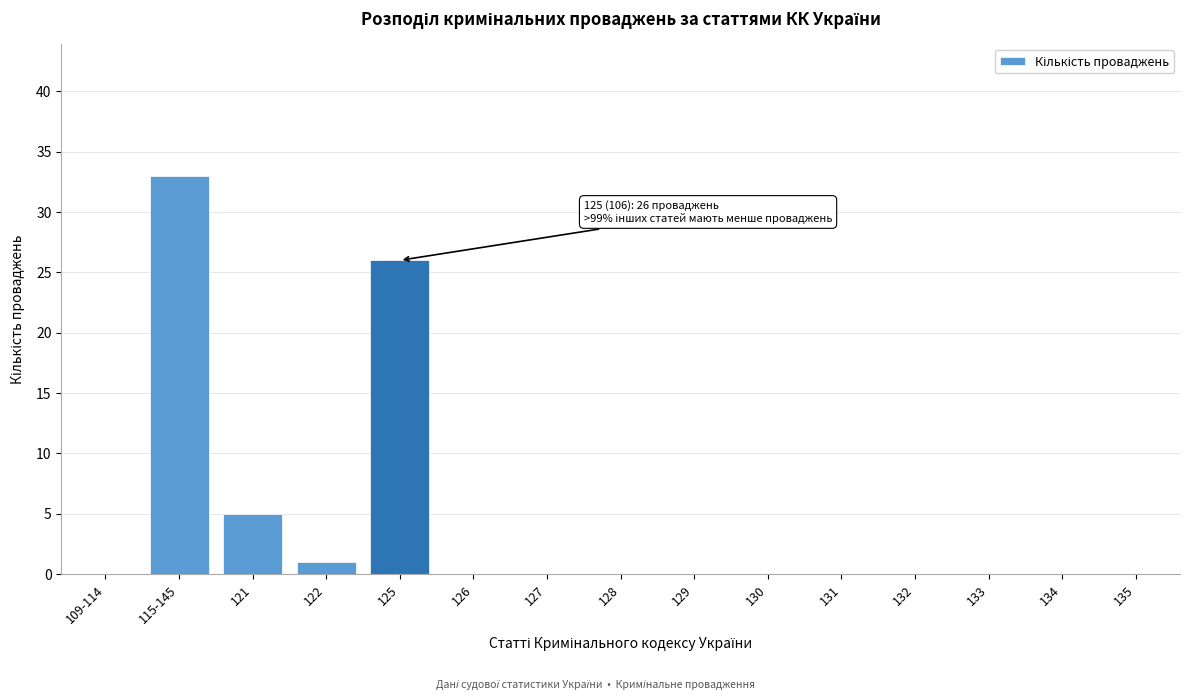

Reading right to left, list all the values displayed in this chart.

135=0	134=0	133=0	132=0	131=0	130=0	129=0	128=0	127=0	126=0	125=26	122=1	121=5	115-145=33	109-114=0